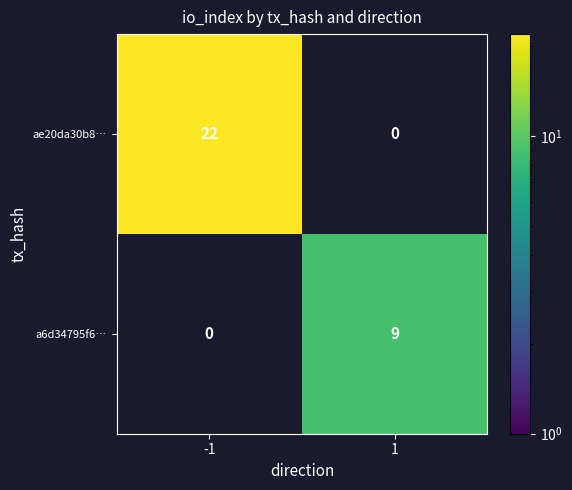

Which label corresponds to the largest value in the chart?

-1